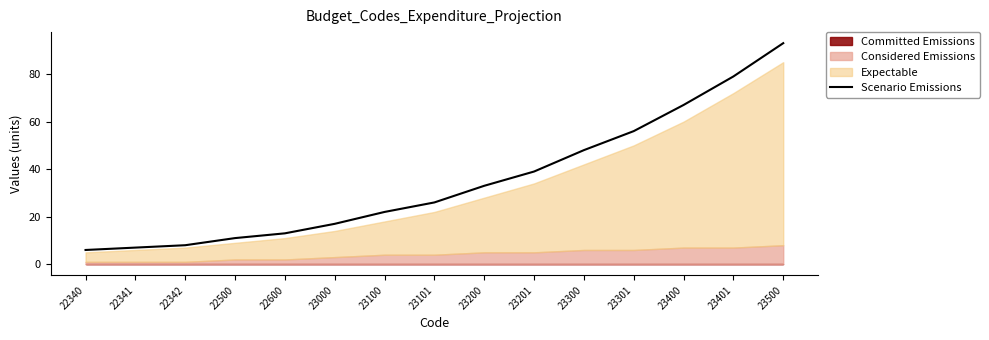

What value does the data have at 23100, to the nearest 5?

20